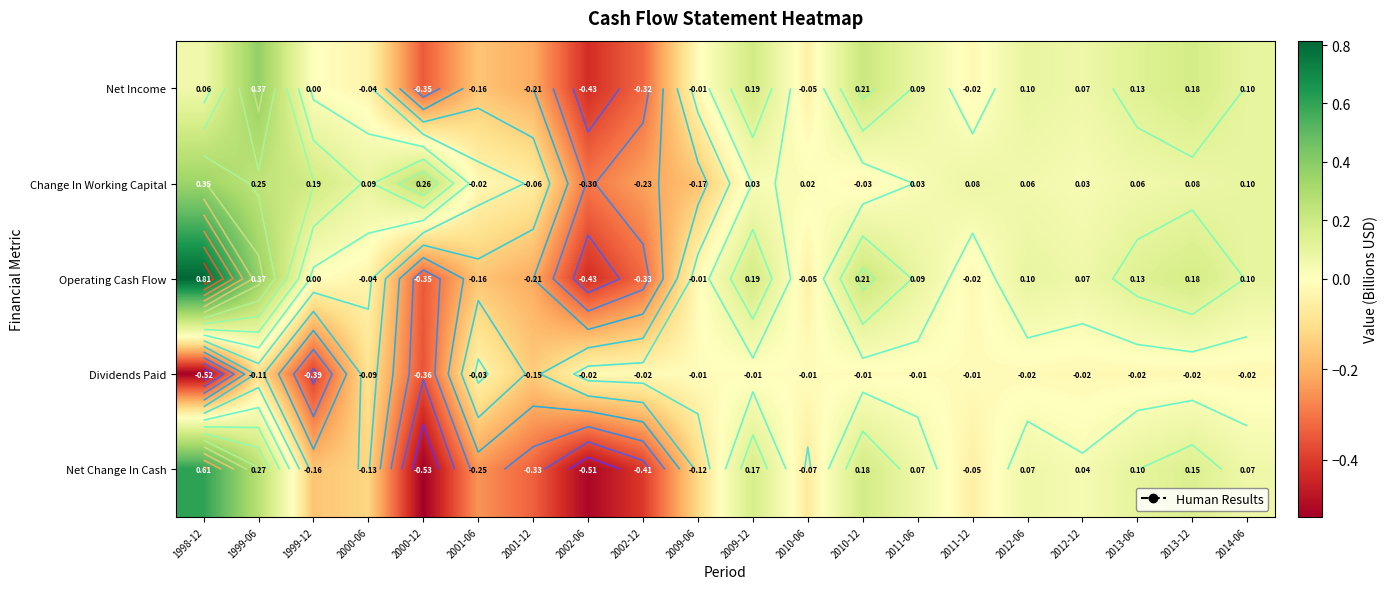

True or false: Operating Cash Flow has a value of -0.5 at 2002-12.

False